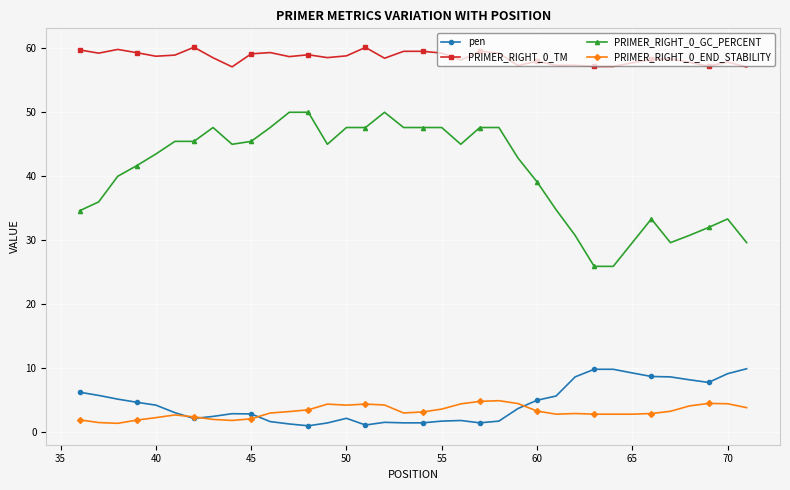

What is the value of the PRIMER_RIGHT_0_GC_PERCENT point at the 13th from the left?

50.0